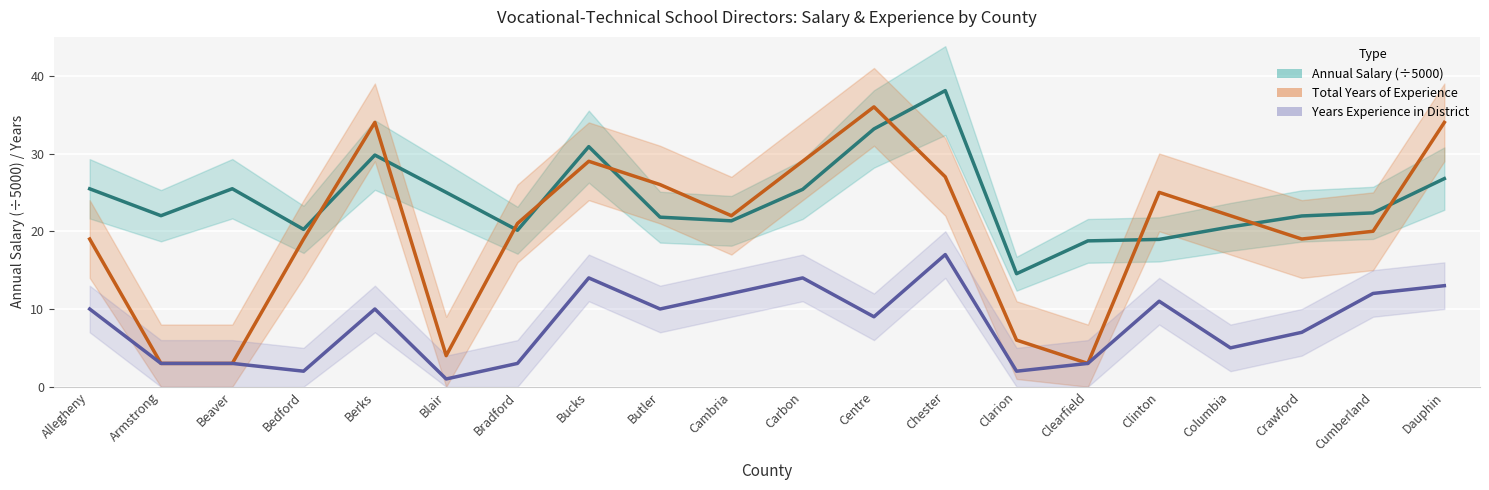

What is the difference between the maximum and minimum values in the Years Experience in District series?

16.0